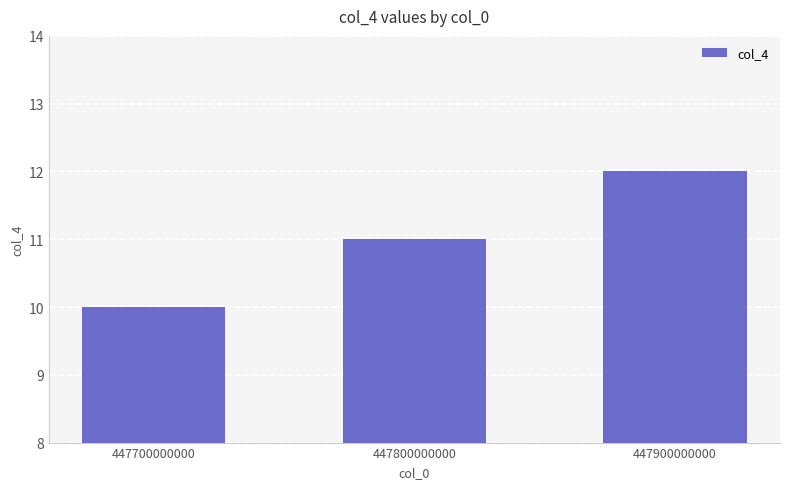

Which category has the highest value across all series?

447900000000